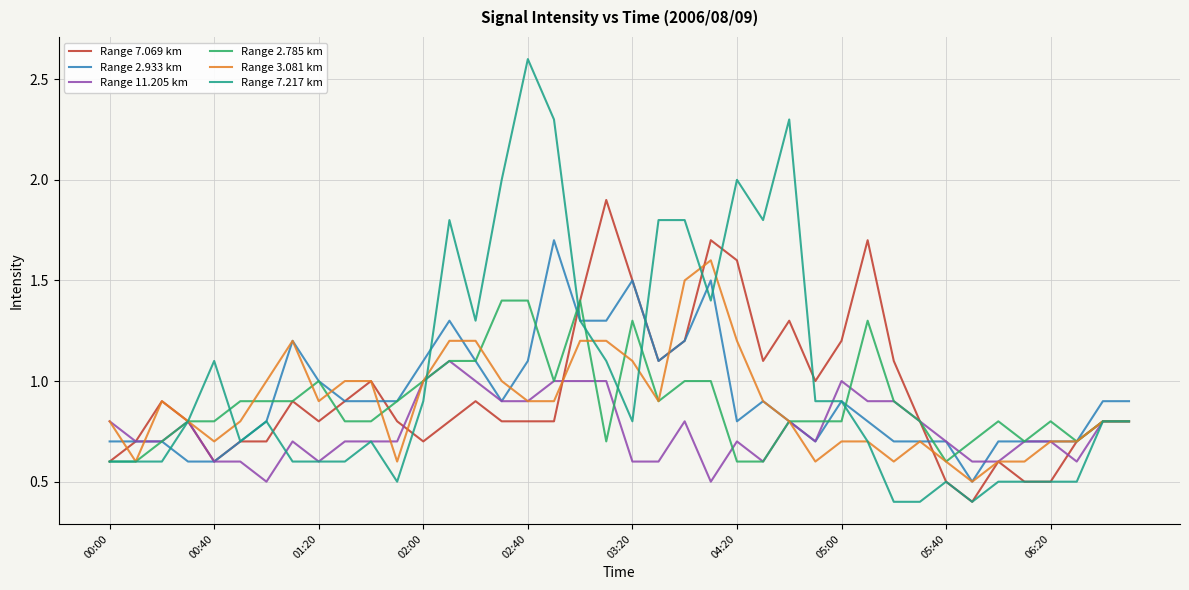

Which series has the widest spread of values?

Range 7.217 km